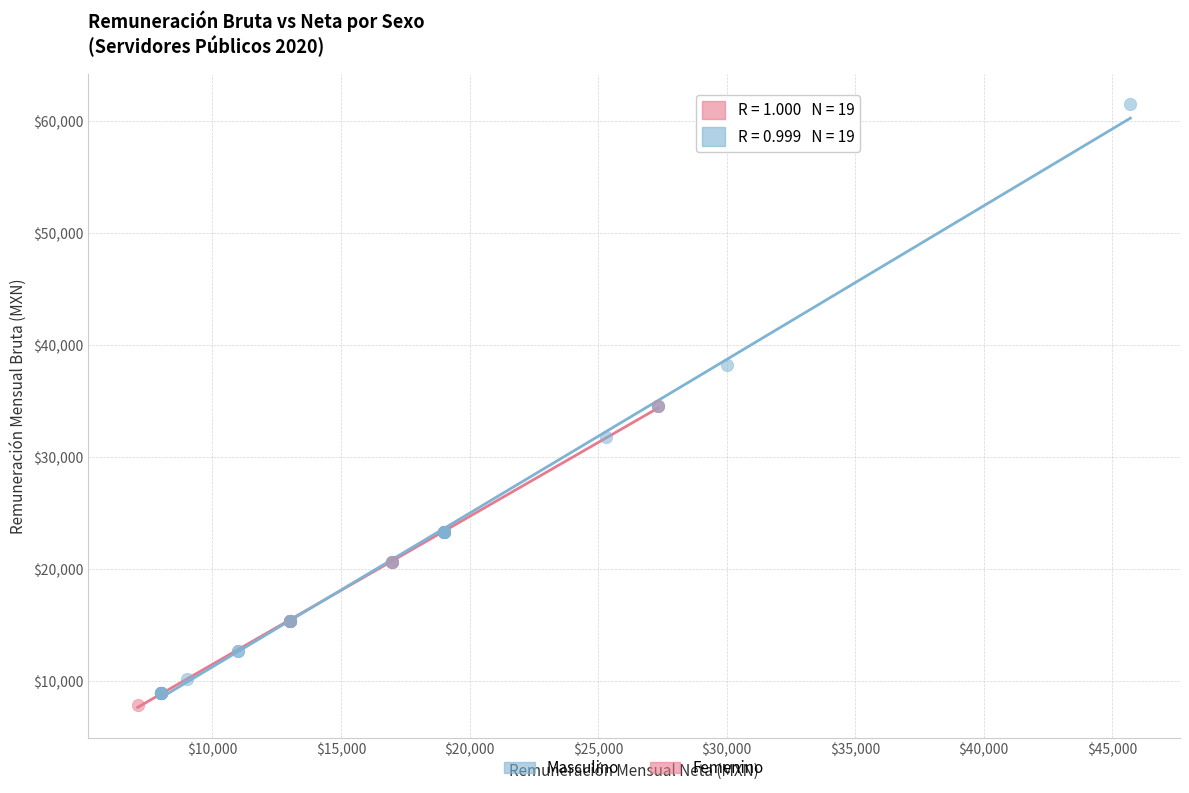

Which series has the largest Y range (max minus min)?

Masculino